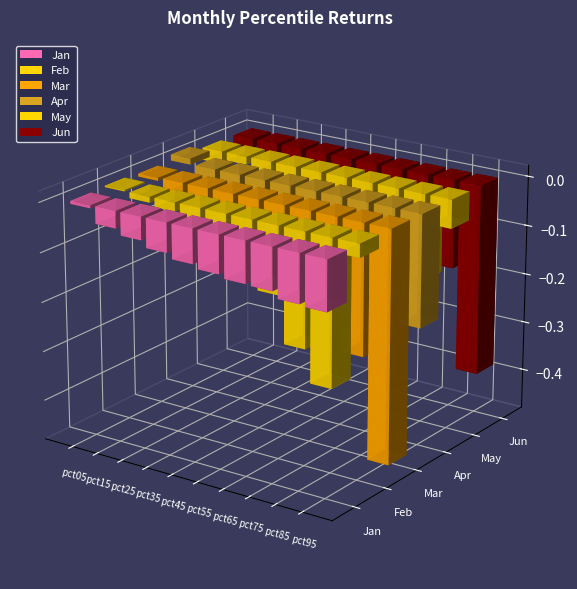

What is the total value across all series at pct95?

-1.3